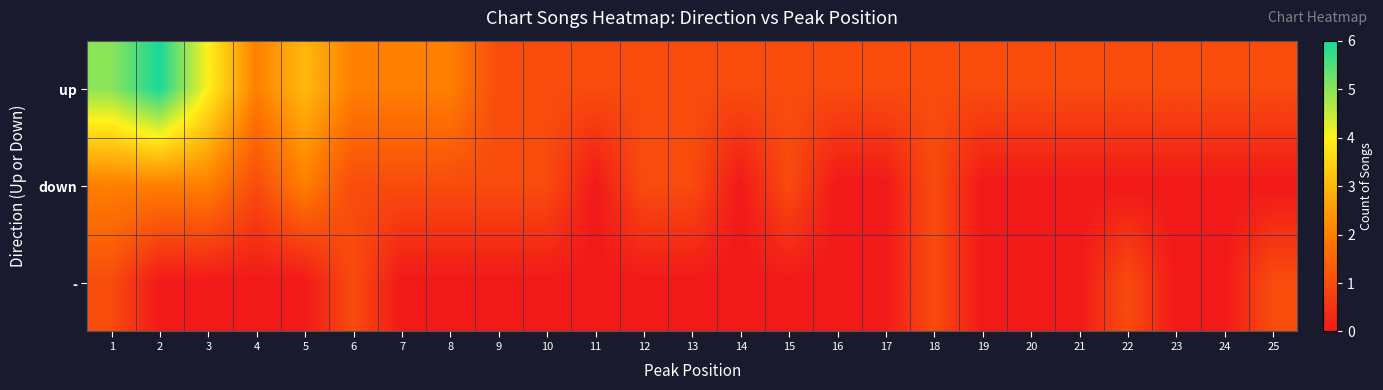

Reading left to right, list all the values displayed in this chart.

up: 1=5	2=6	3=4	4=2	5=3	6=2	7=2	8=2	9=1	10=1	11=1	12=1	13=1	14=1	15=1	16=1	17=1	18=1	19=1	20=1	21=1	22=1	23=1	24=1	25=1
down: 1=2	2=2	3=2	4=1	5=2	6=1	7=1	8=1	9=1	10=1	11=0	12=1	13=1	14=0	15=1	16=0	17=0	18=1	19=0	20=0	21=0	22=0	23=0	24=0	25=0
-: 1=1	2=0	3=0	4=0	5=0	6=1	7=0	8=0	9=0	10=0	11=0	12=0	13=0	14=0	15=0	16=0	17=0	18=1	19=0	20=0	21=0	22=1	23=0	24=0	25=1